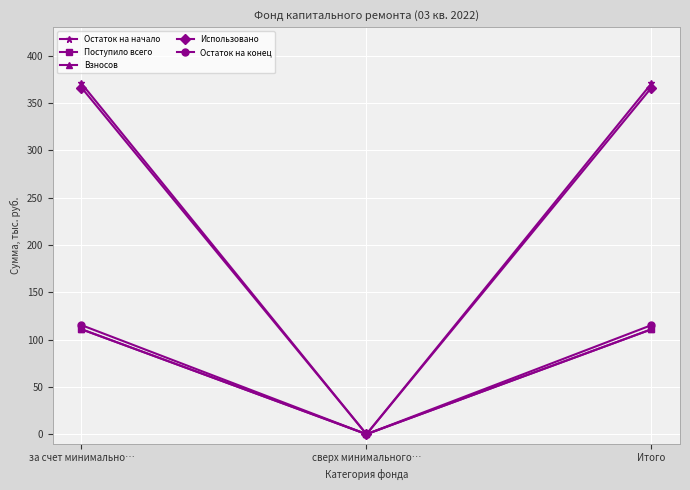

Rank the categories by Остаток на конец value from lowest to highest.

сверх минимального…, за счет минимально…, Итого